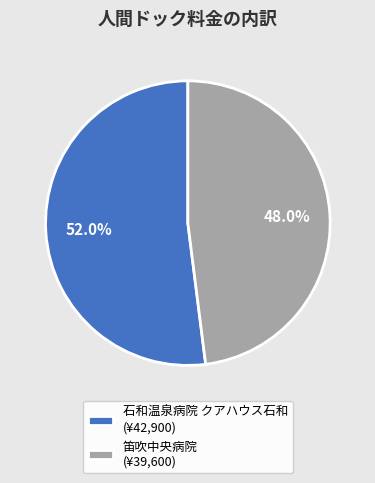

Is the sum of 笛吹中央病院 (¥39,600) and 石和温泉病院 クアハウス石和 (¥42,900) greater than half?

Yes